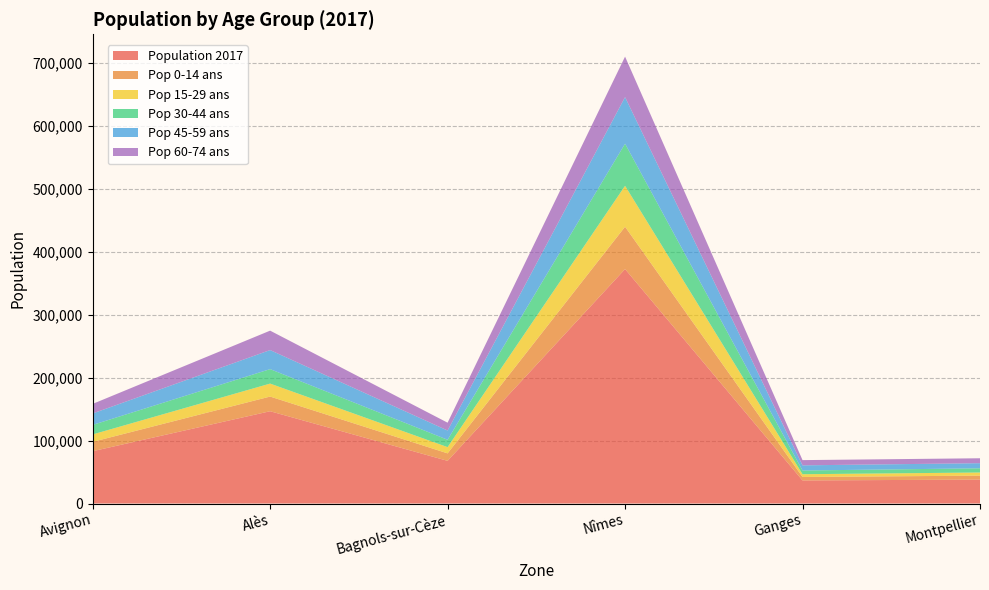

Reading left to right, transcribe all the data shown in this chart.

Population 2017: Avignon=83060.0	Alès=146529.0	Bagnols-sur-Cèze=67744.0	Nîmes=372251.0	Ganges=36605.0	Montpellier=37989.0
Pop 0-14 ans: Avignon=14866.3	Alès=23304.3	Bagnols-sur-Cèze=11887.7	Nîmes=67267.7	Ganges=5523.9	Montpellier=6258.2
Pop 15-29 ans: Avignon=11766.3	Alès=20594.1	Bagnols-sur-Cèze=9892.5	Nîmes=64962.2	Ganges=4372.2	Montpellier=4995.8
Pop 30-44 ans: Avignon=15091.4	Alès=22958.3	Bagnols-sur-Cèze=11693.0	Nîmes=66865.7	Ganges=5880.6	Montpellier=6675.7
Pop 45-59 ans: Avignon=18189.0	Alès=30271.0	Bagnols-sur-Cèze=14684.0	Nîmes=73996.3	Ganges=8211.9	Montpellier=8104.7
Pop 60-74 ans: Avignon=15192.4	Alès=30839.8	Bagnols-sur-Cèze=12429.4	Nîmes=64275.1	Ganges=8314.0	Montpellier=7823.3